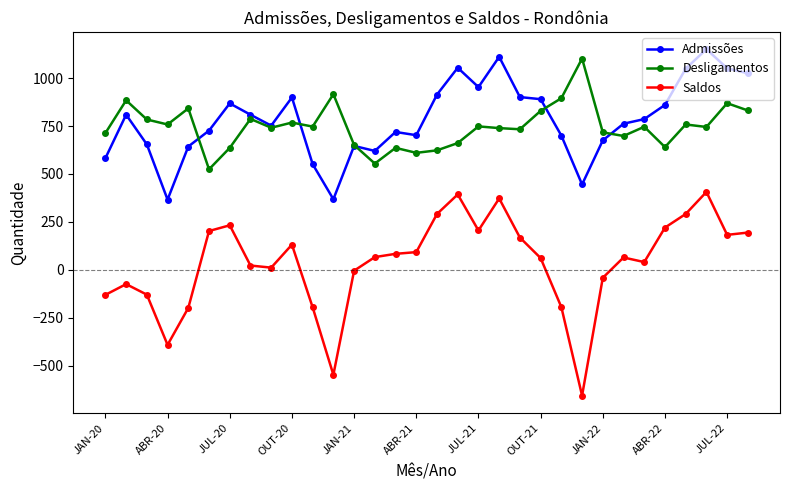

What is the greatest value displayed?

1151